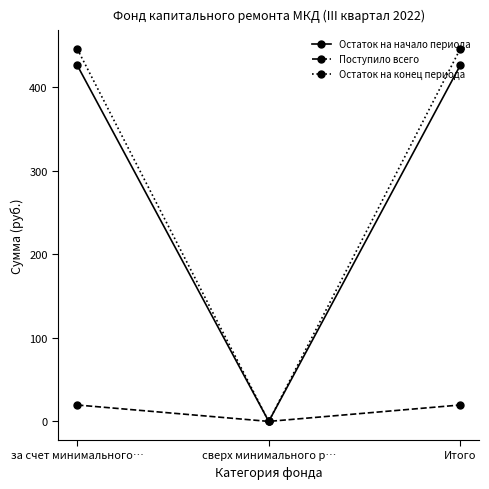

How many categories are shown in the chart?

3